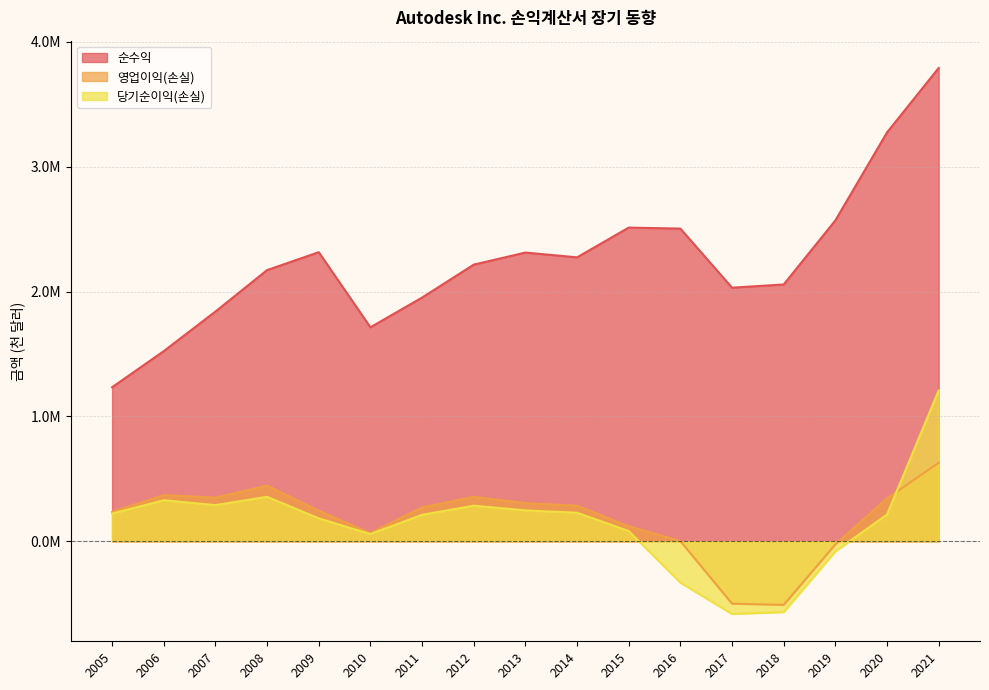

Between 2013 and 2006, which is larger?

2013